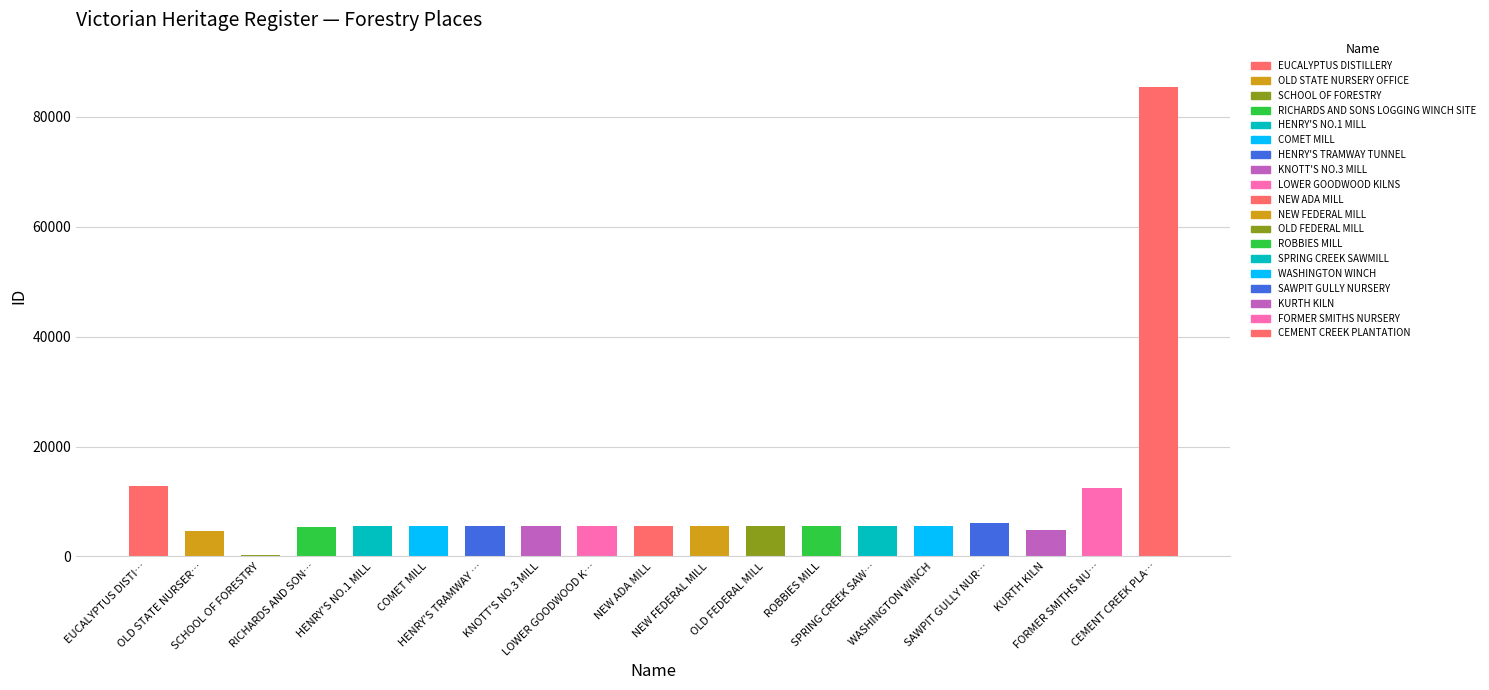

What is the ratio of the value at CEMENT CREEK PLANTATION to the value at SAWPIT GULLY NURSERY?

14.1